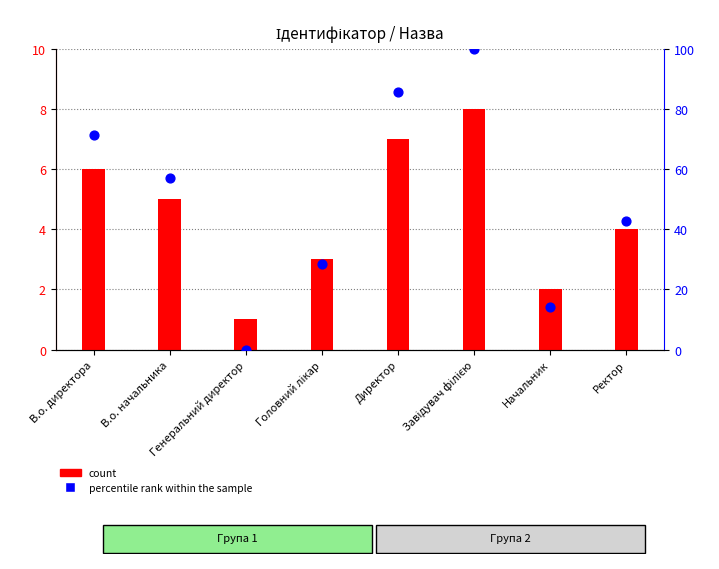

Which series contains the highest Y value?

percentile rank within the sample